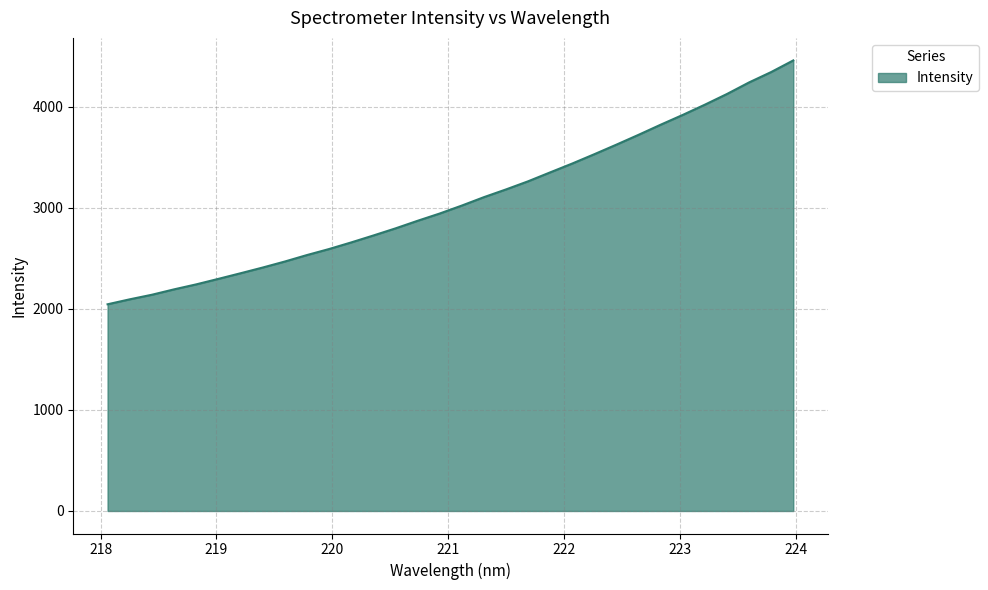

What is the maximum value shown in the chart?

4460.4